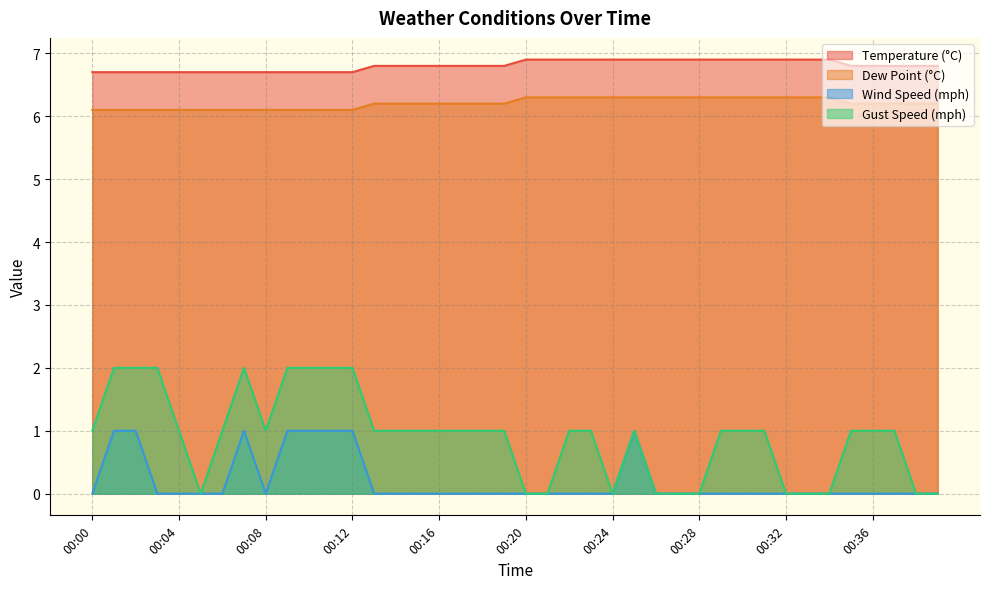

Is it true that Gust Speed (mph) equals 0.0 at 00:32?

True